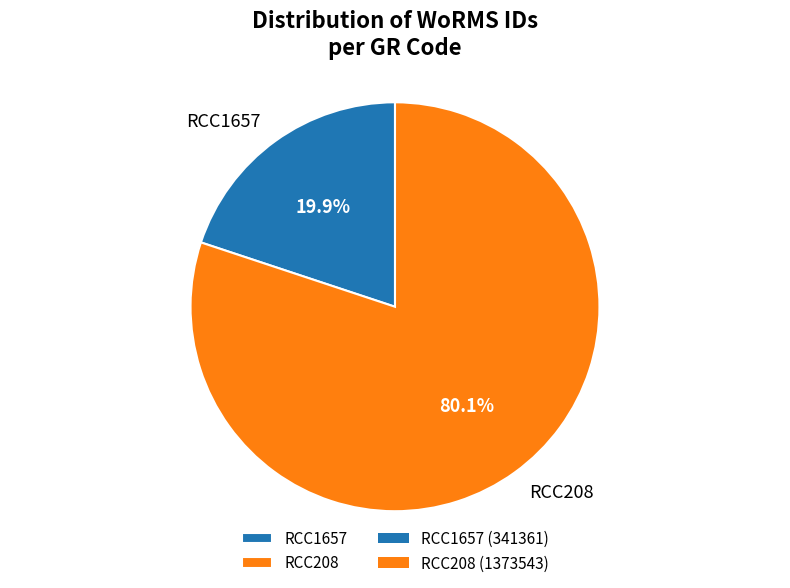

Which has a higher value, RCC1657 or RCC208?

RCC208